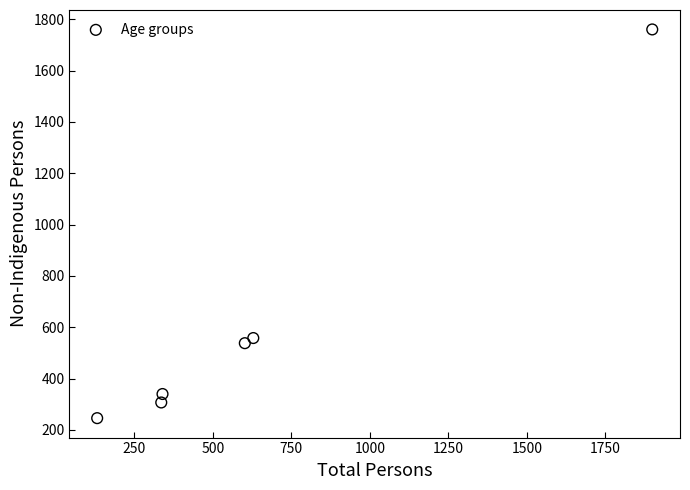

What is the range of Y values (max minus min)?

1514